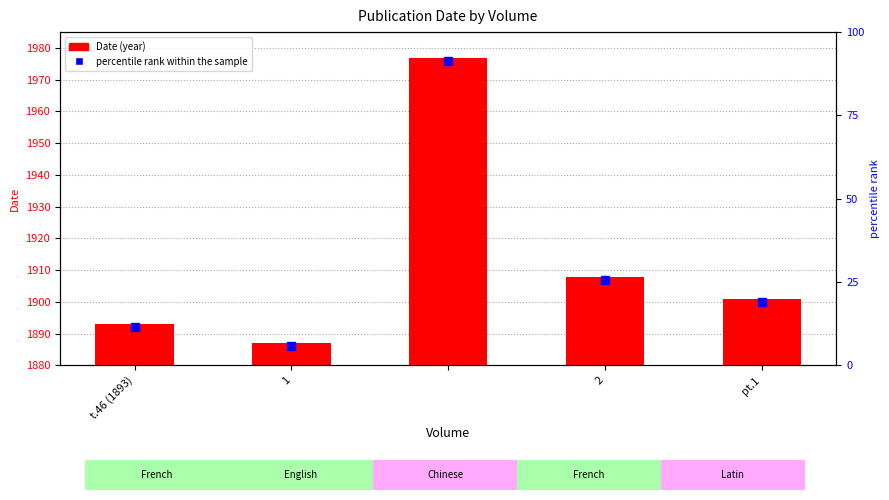

What is the approximate value at pt.1, to the nearest 5?

20